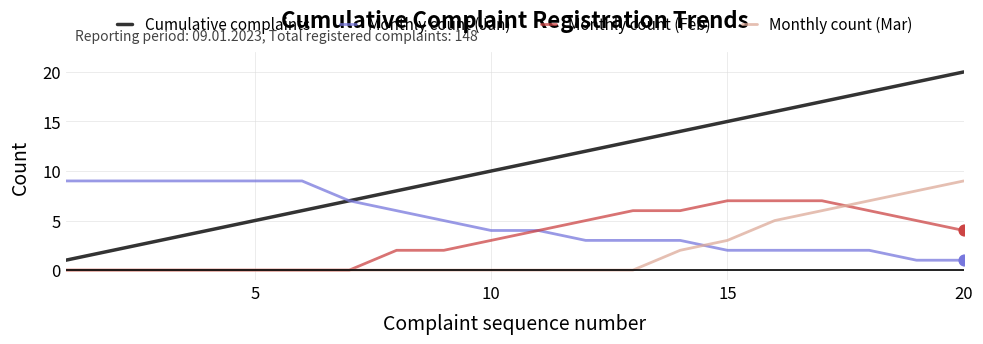

Which series has the largest total across all categories?

Cumulative complaints